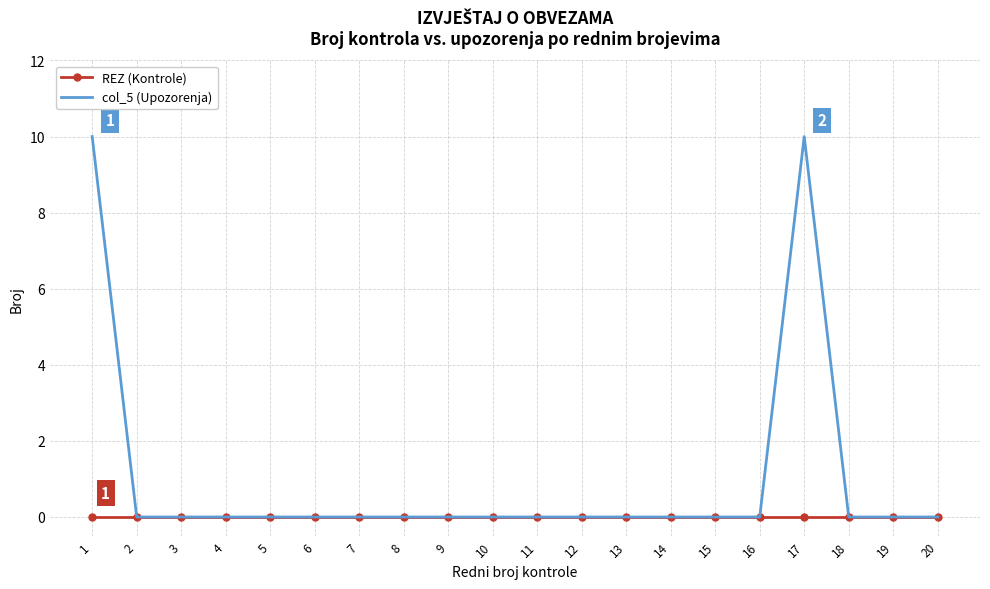

Which series has the largest total across all categories?

col_5 (Upozorenja)